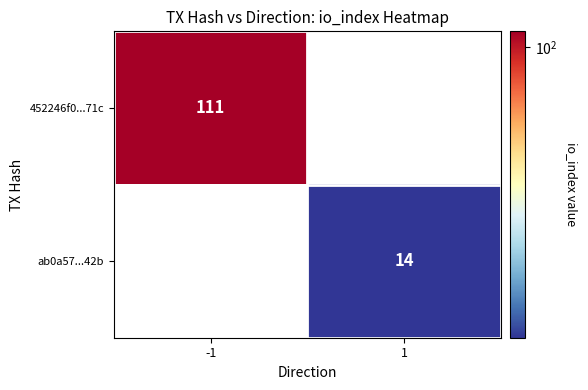

Which label corresponds to the largest value in the chart?

-1